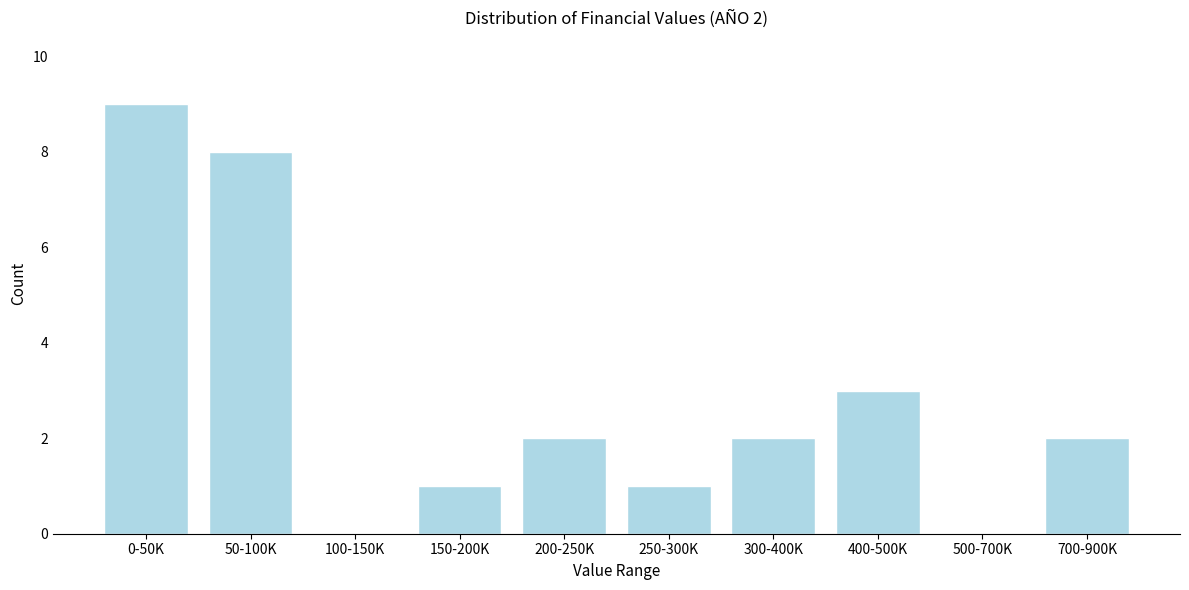

Reading left to right, list all the values displayed in this chart.

0-50K=9	50-100K=8	100-150K=0	150-200K=1	200-250K=2	250-300K=1	300-400K=2	400-500K=3	500-700K=0	700-900K=2